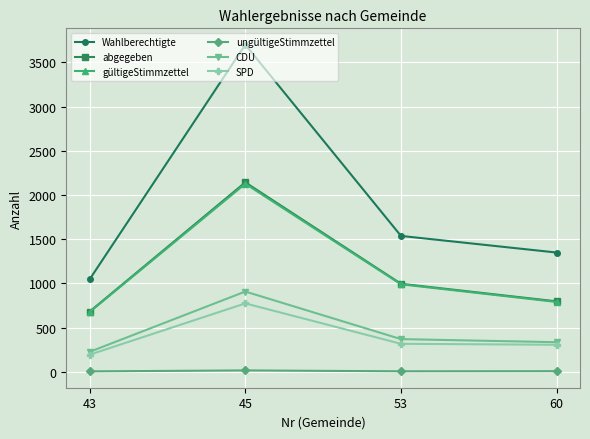

Read the CDU value at 53.

370